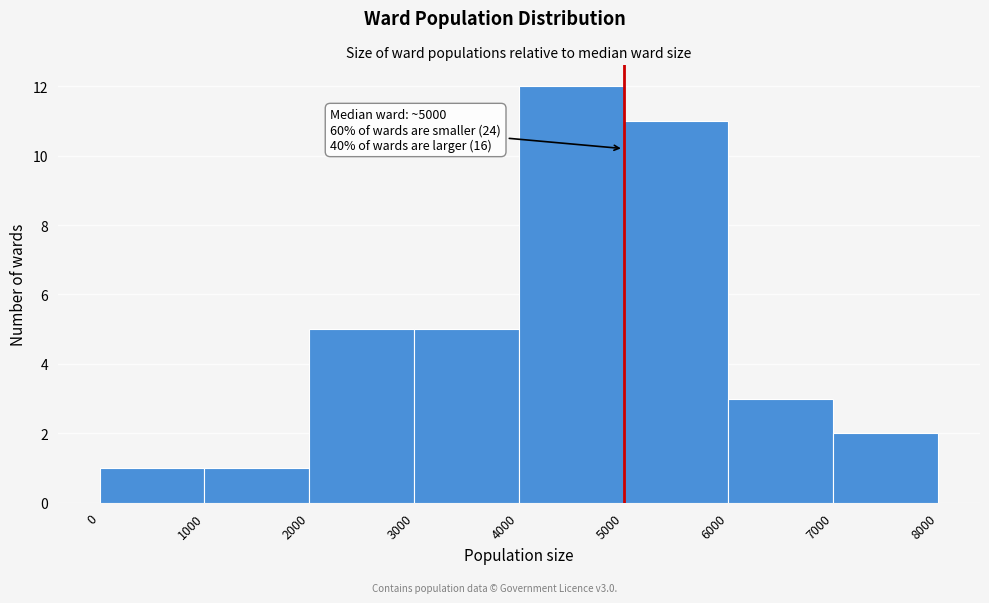

Which range on the x-axis has the tallest bar?

4000 to 5000